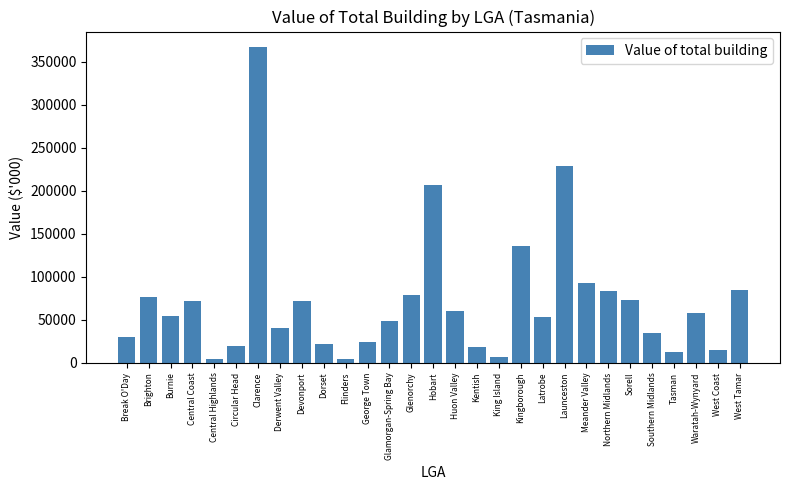

What is the change in value from Central Highlands to Glamorgan-Spring Bay?

+44182